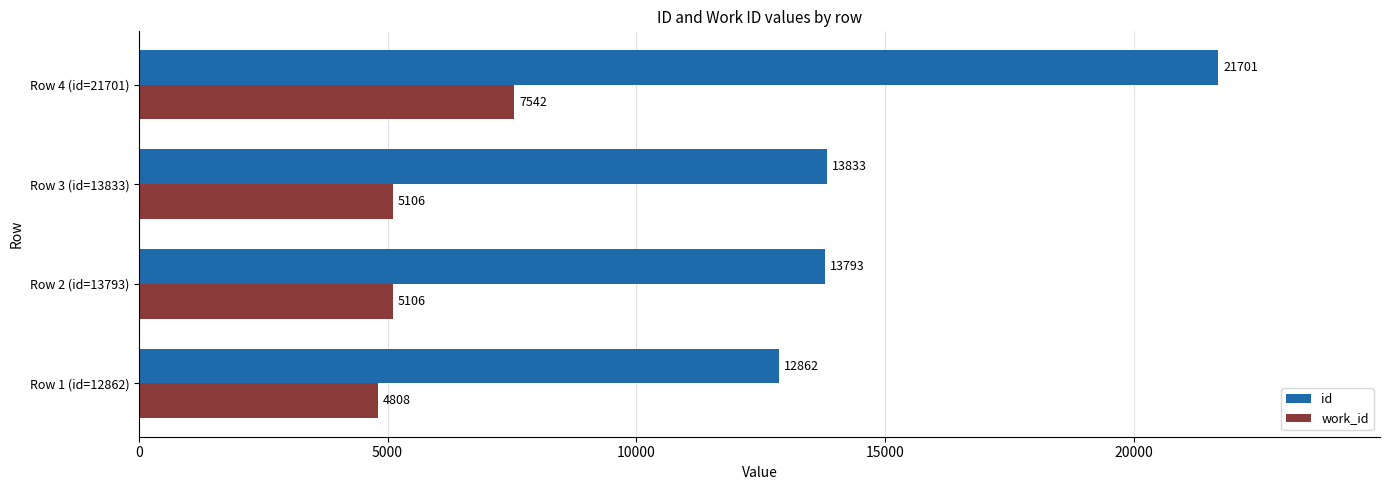

Which series has the widest spread of values?

id